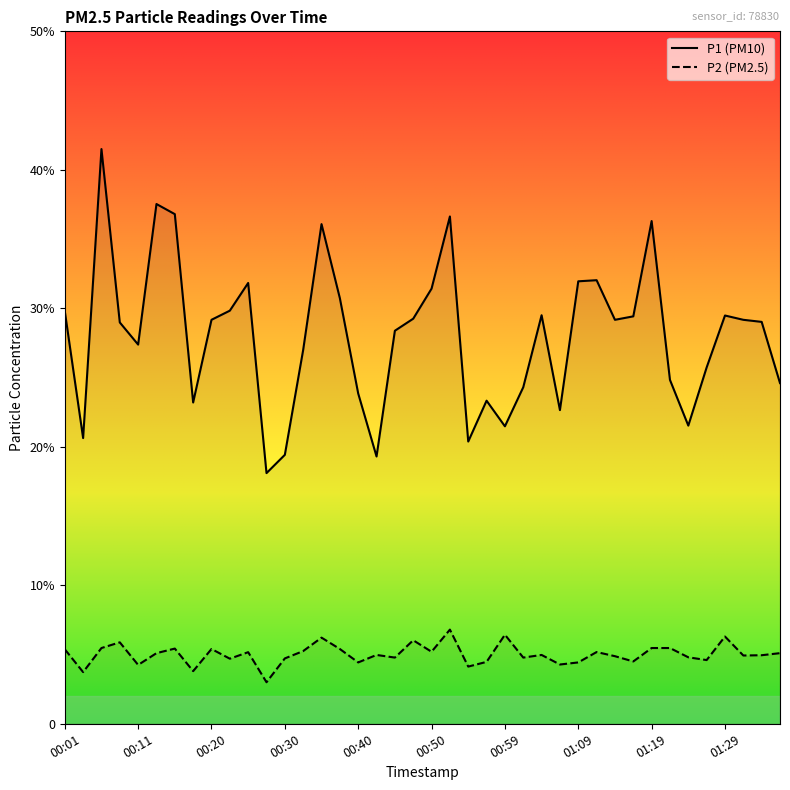

How many lines are shown in the chart?

2